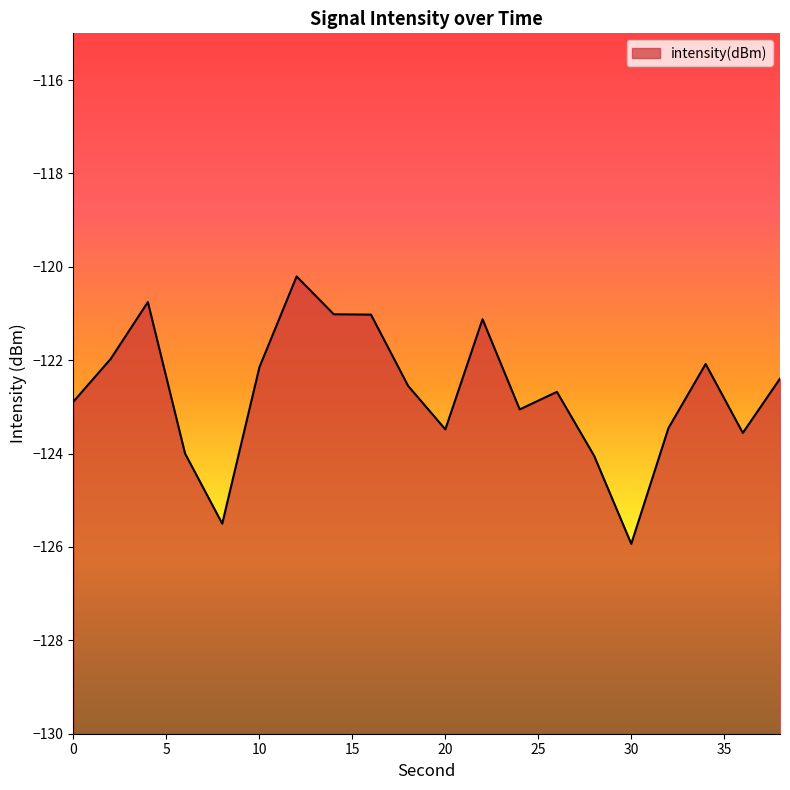

The chart shows a value of -199.1 at 36. True or false?

False